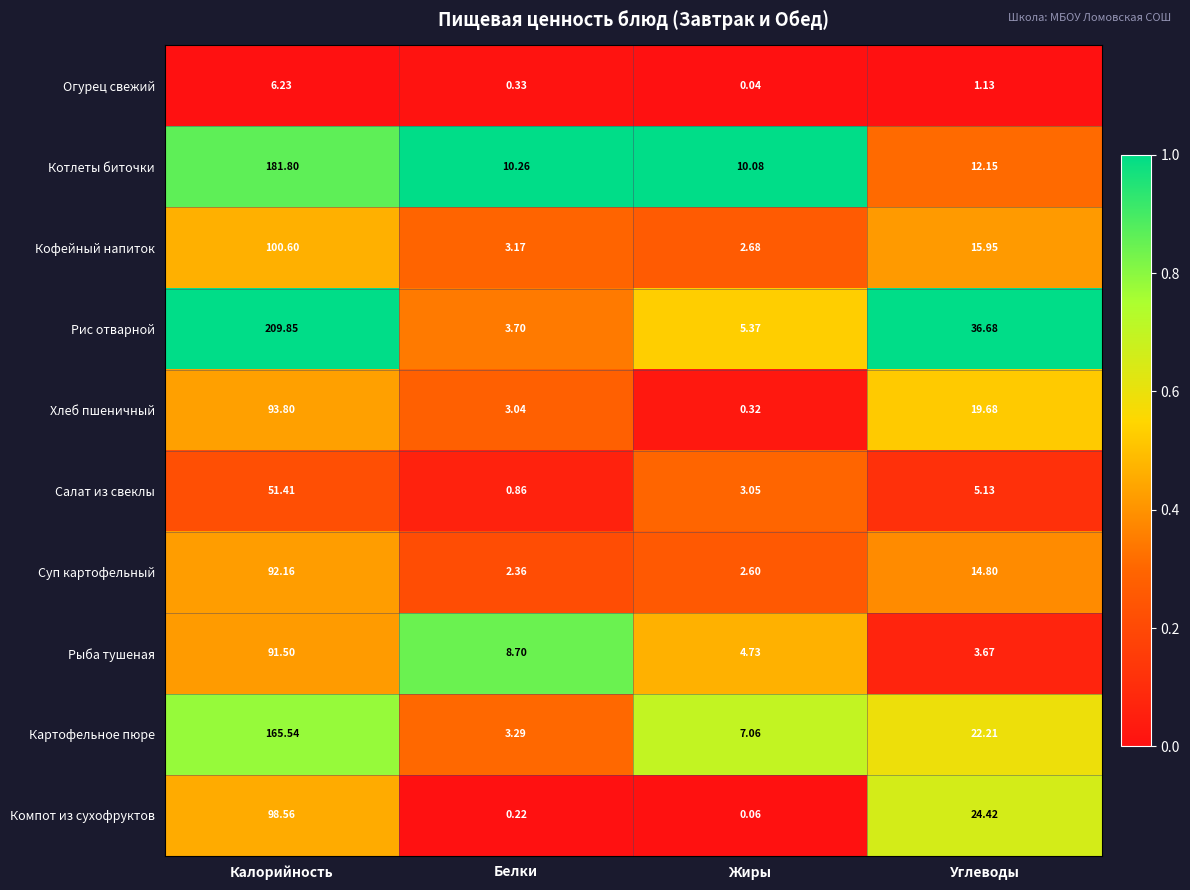

At how many categories does at least one series exceed 0?

4